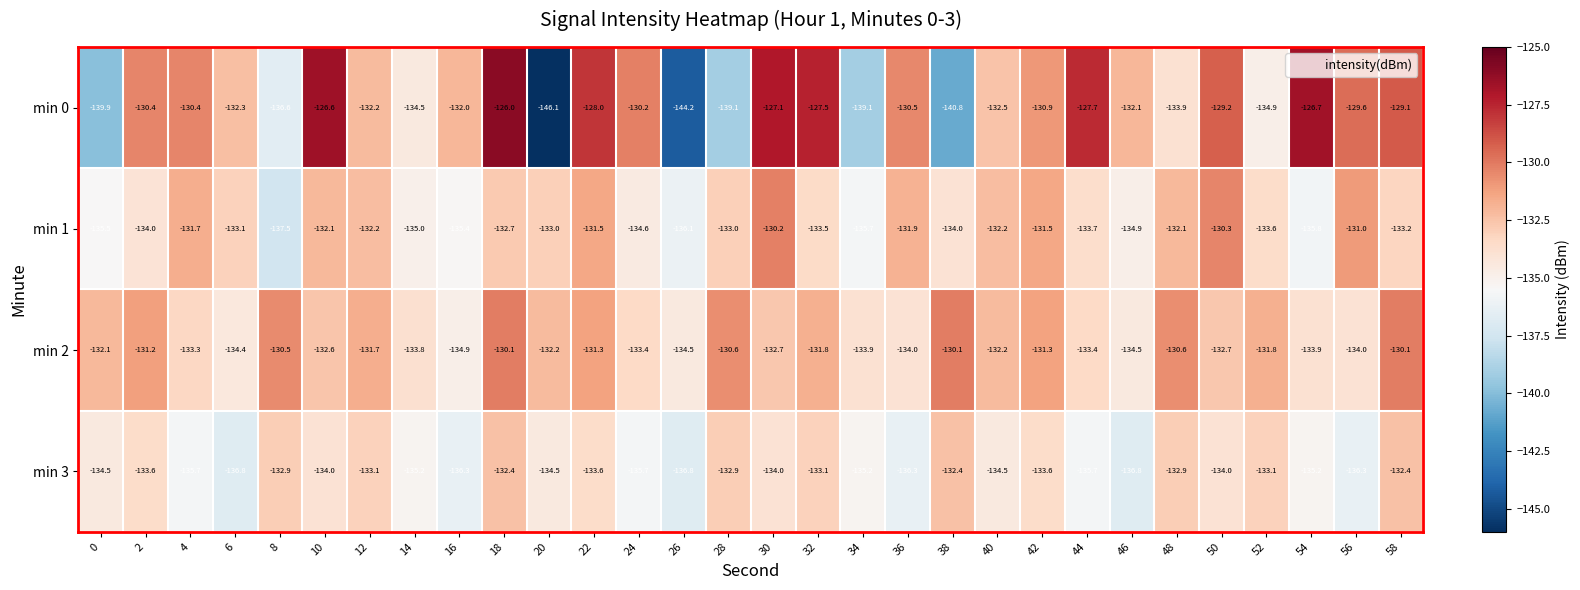

How many categories are shown in the chart?

30